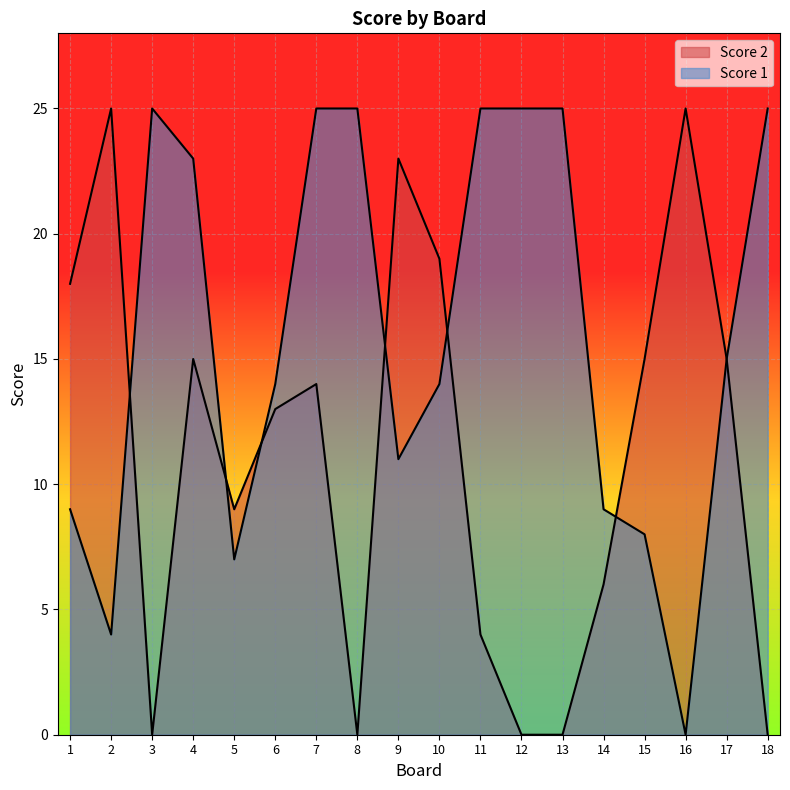

In Score 2, how many points are higher than both neighbors (excluding endpoints)?

5